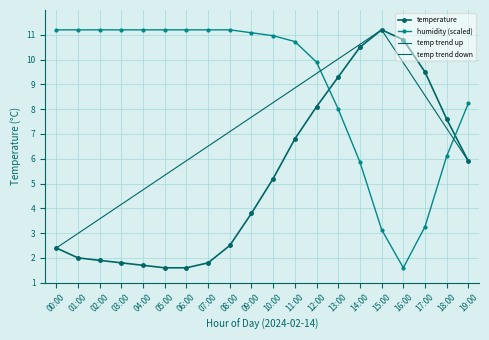

Reading right to left, what are all the values shown in this chart?

temperature: 19:00=5.9	18:00=7.6	17:00=9.5	16:00=10.8	15:00=11.2	14:00=10.5	13:00=9.3	12:00=8.1	11:00=6.8	10:00=5.2	09:00=3.8	08:00=2.5	07:00=1.8	06:00=1.6	05:00=1.6	04:00=1.7	03:00=1.8	02:00=1.9	01:00=2.0	00:00=2.4
humidity: 19:00=8.2	18:00=6.1	17:00=3.3	16:00=1.6	15:00=3.1	14:00=5.9	13:00=8.0	12:00=9.9	11:00=10.7	10:00=11.0	09:00=11.1	08:00=11.2	07:00=11.2	06:00=11.2	05:00=11.2	04:00=11.2	03:00=11.2	02:00=11.2	01:00=11.2	00:00=11.2